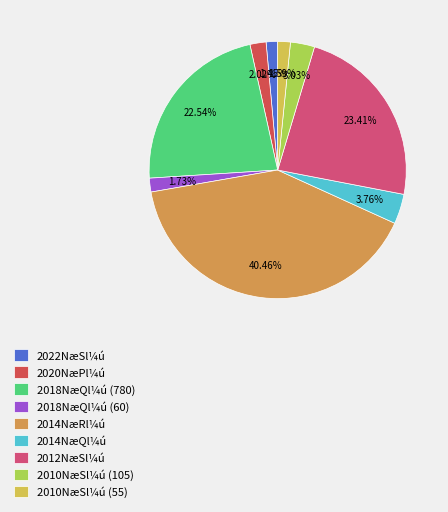

How many segments does this pie chart have?

9